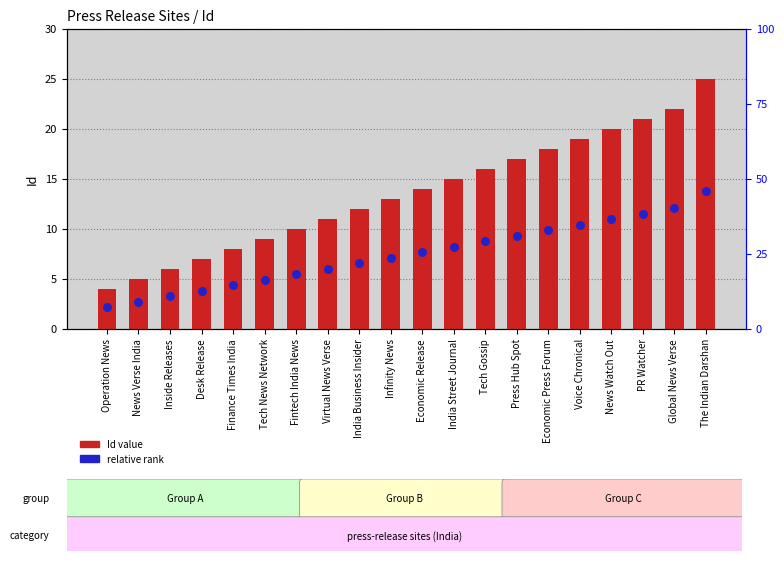

Which series reaches the minimum Y coordinate?

relative rank